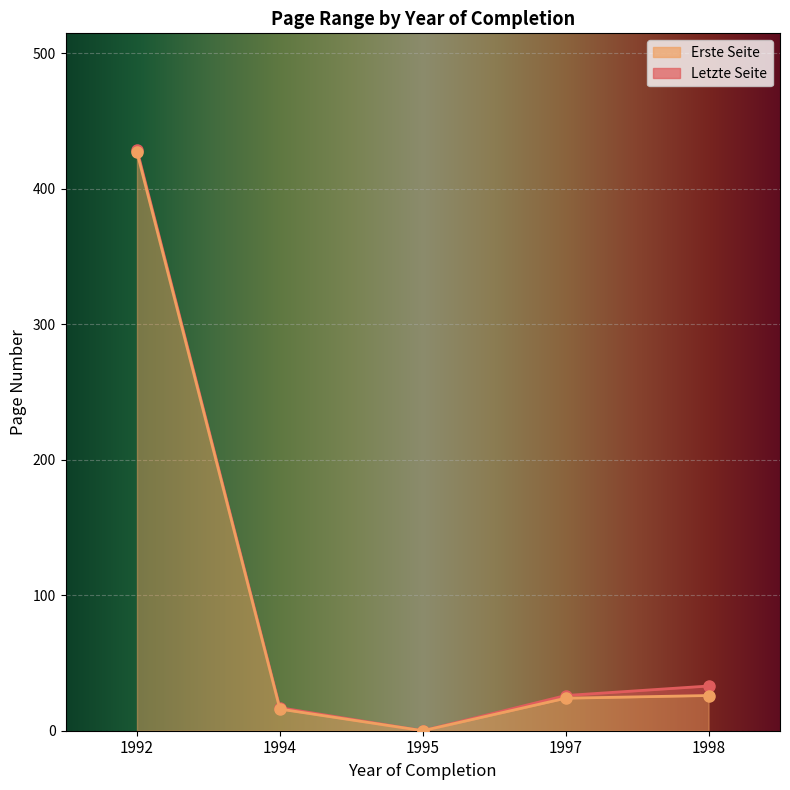

What is the highest value of the Erste Seite series?

427